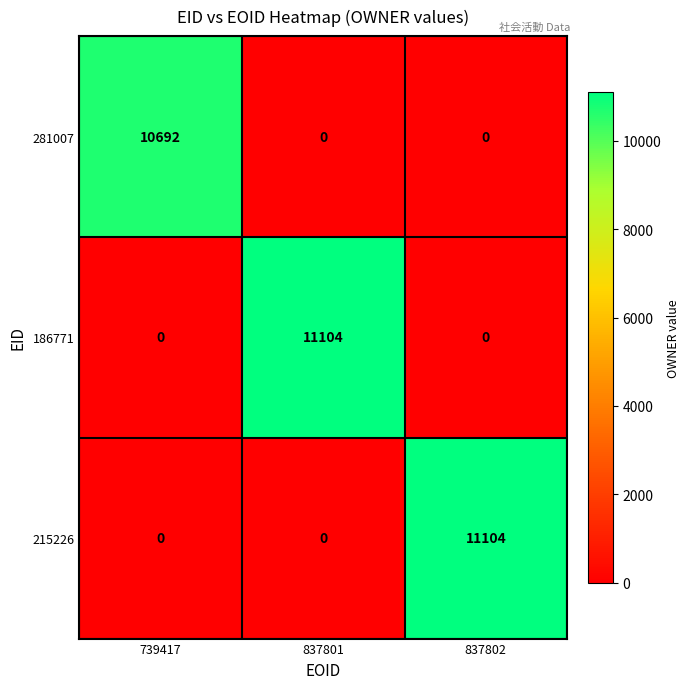

At how many categories does at least one series exceed 2236?

3